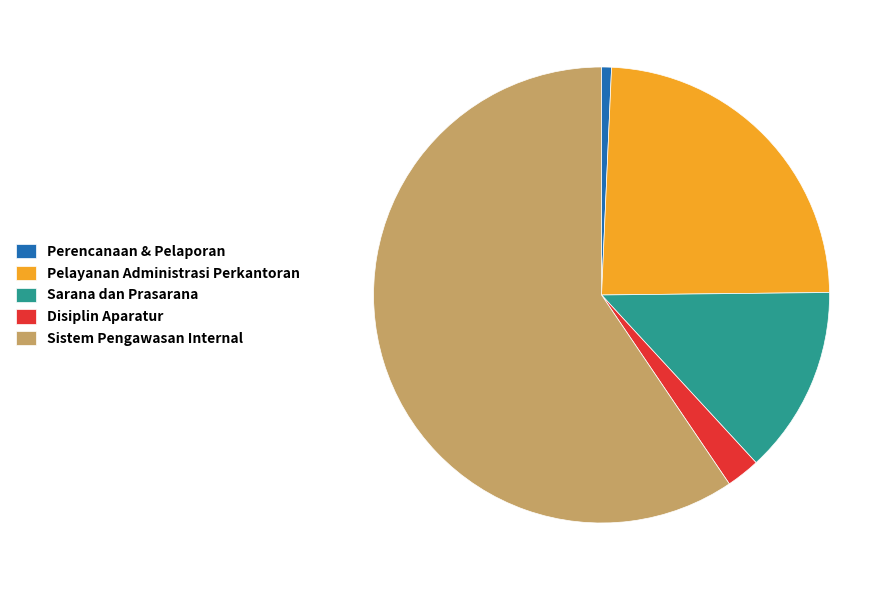

Which category has the smallest portion of the pie?

Perencanaan & Pelaporan